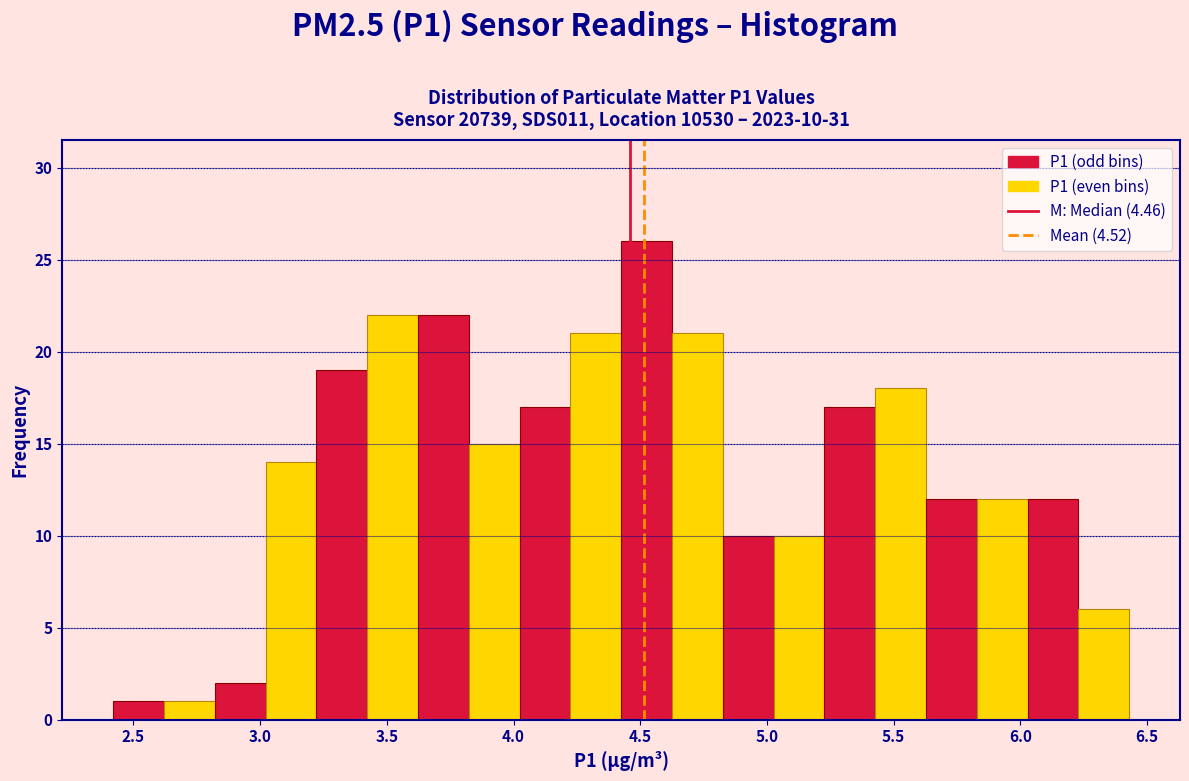

Which range on the x-axis has the tallest bar?

4.45 to 4.65